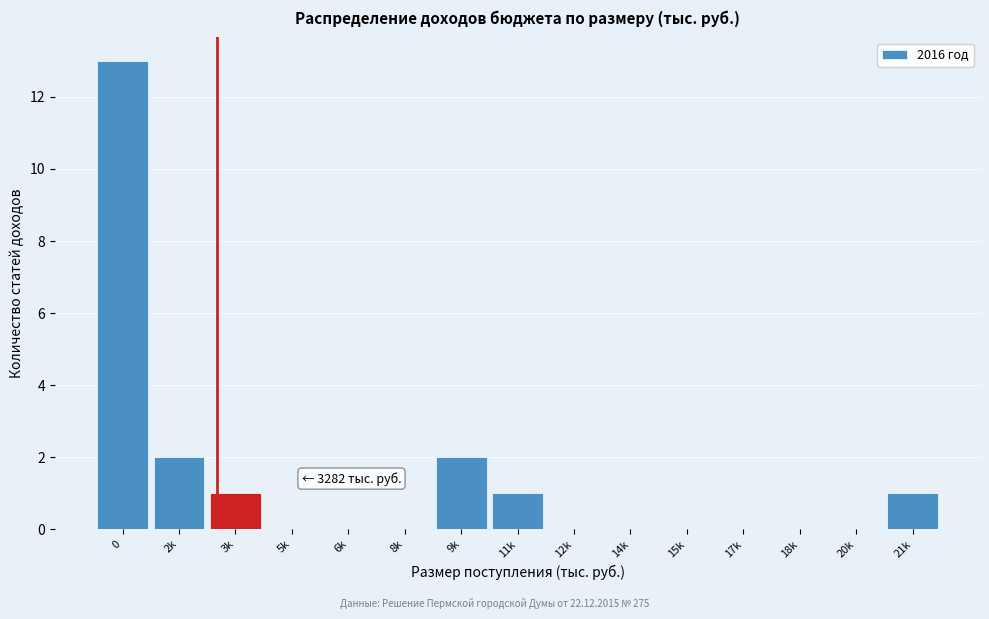

Reading left to right, extract all data points from this chart.

0=13	2k=2	3k=1	5k=0	6k=0	8k=0	9k=2	11k=1	12k=0	14k=0	15k=0	17k=0	18k=0	20k=0	21k=1